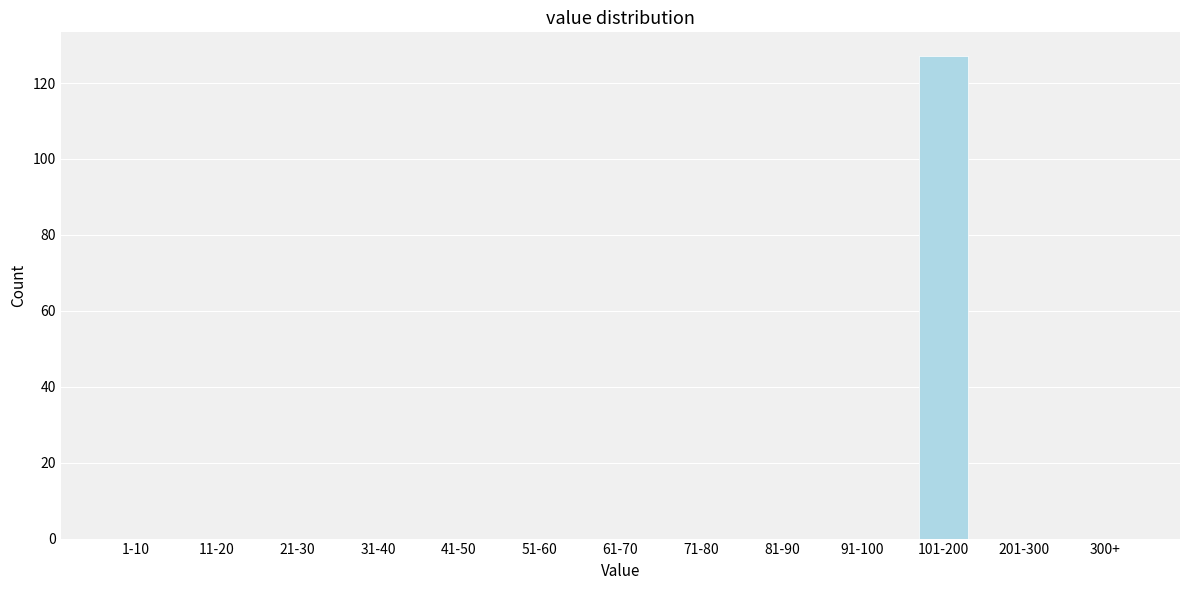

Reading left to right, transcribe all the data shown in this chart.

1-10=0	11-20=0	21-30=0	31-40=0	41-50=0	51-60=0	61-70=0	71-80=0	81-90=0	91-100=0	101-200=127	201-300=0	300+=0